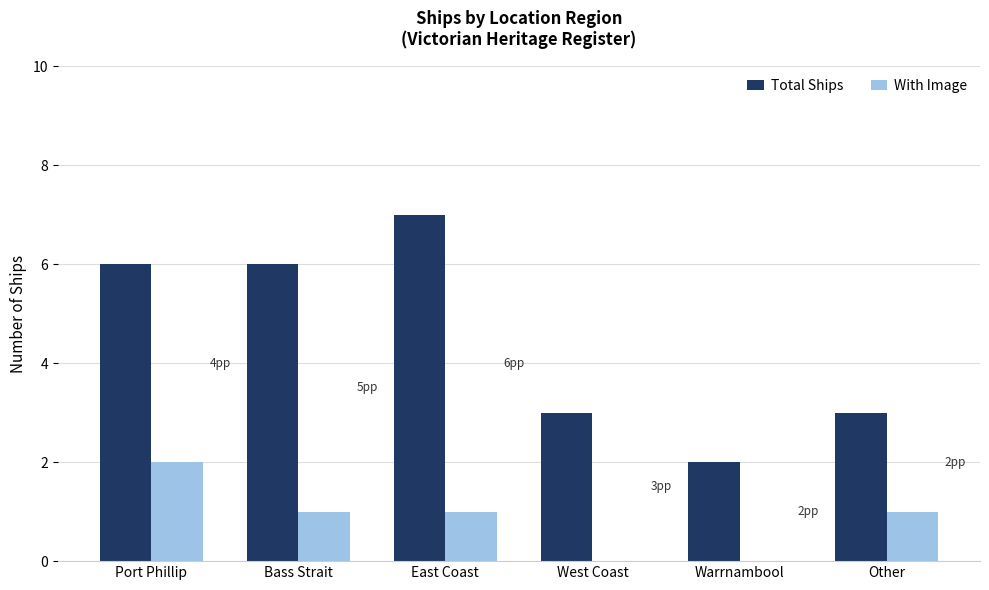

Which series has the largest total across all categories?

Total Ships